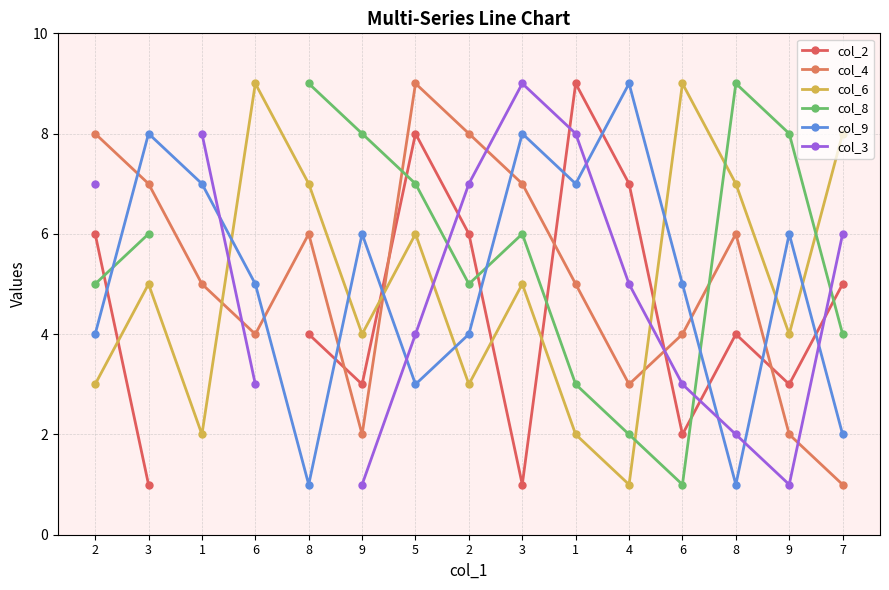

True or false: col_6 and col_4 intersect in this chart.

True